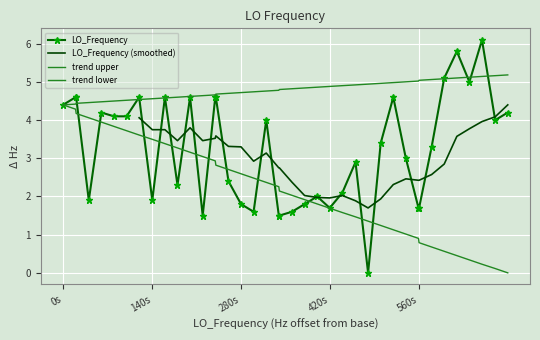

Is it true that the value at 13 is 2.3?

False